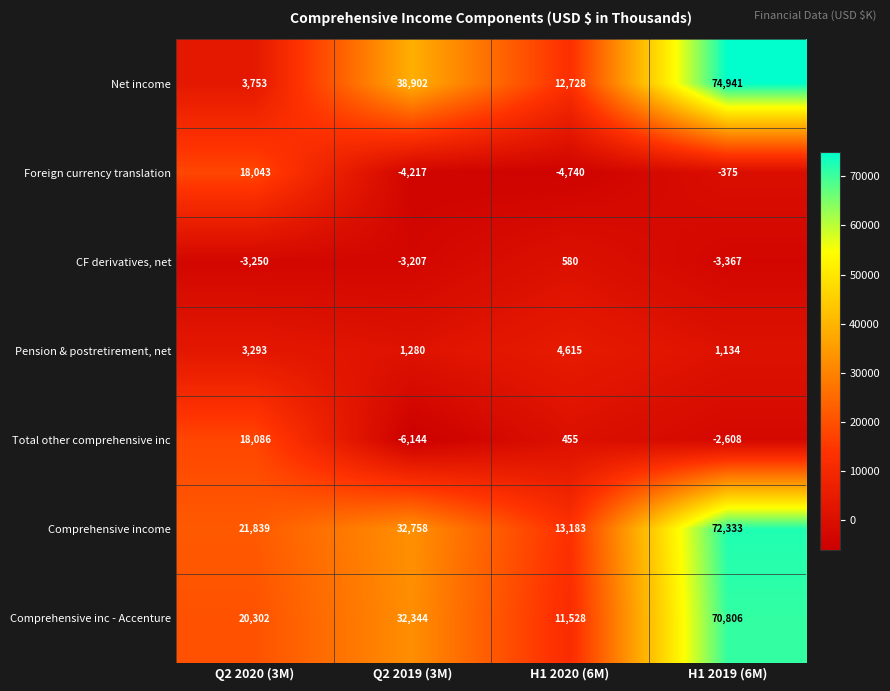

Reading left to right, list all the values displayed in this chart.

Net income: Q2 2020 (3M)=3753	Q2 2019 (3M)=38902	H1 2020 (6M)=12728	H1 2019 (6M)=74941
Foreign currency translation: Q2 2020 (3M)=18043	Q2 2019 (3M)=-4217	H1 2020 (6M)=-4740	H1 2019 (6M)=-375
CF derivatives, net: Q2 2020 (3M)=-3250	Q2 2019 (3M)=-3207	H1 2020 (6M)=580	H1 2019 (6M)=-3367
Pension & postretirement, net: Q2 2020 (3M)=3293	Q2 2019 (3M)=1280	H1 2020 (6M)=4615	H1 2019 (6M)=1134
Total other comprehensive inc: Q2 2020 (3M)=18086	Q2 2019 (3M)=-6144	H1 2020 (6M)=455	H1 2019 (6M)=-2608
Comprehensive income: Q2 2020 (3M)=21839	Q2 2019 (3M)=32758	H1 2020 (6M)=13183	H1 2019 (6M)=72333
Comprehensive inc - Accenture: Q2 2020 (3M)=20302	Q2 2019 (3M)=32344	H1 2020 (6M)=11528	H1 2019 (6M)=70806